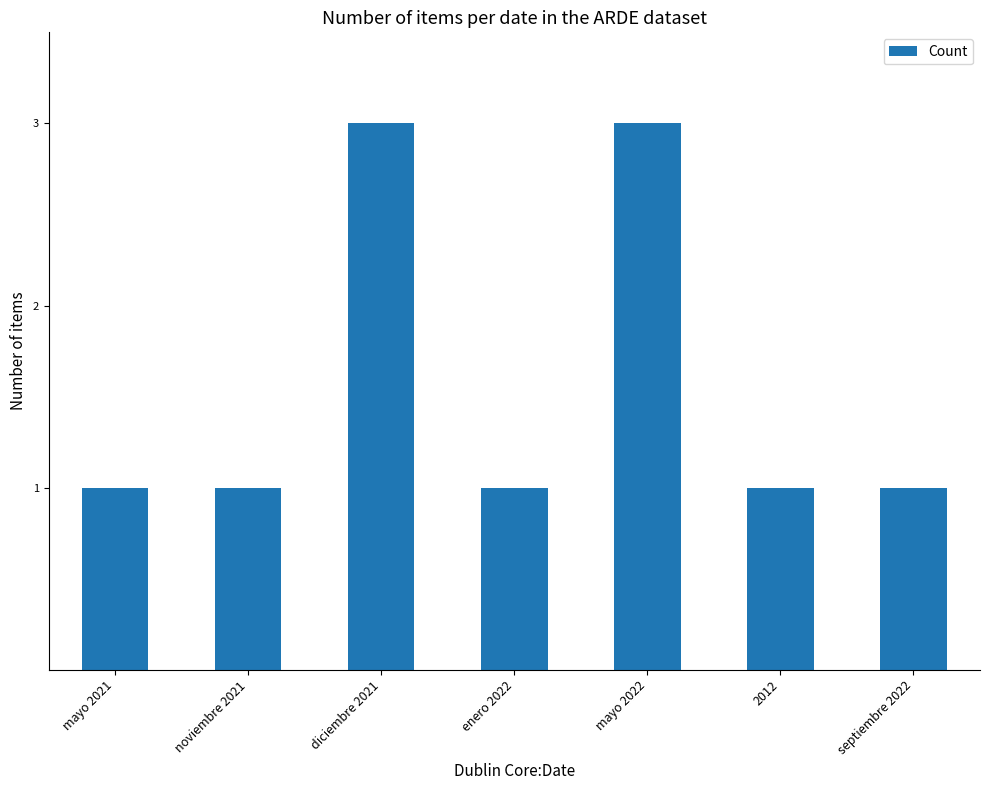

Count the values in the range 1 to 3.

7